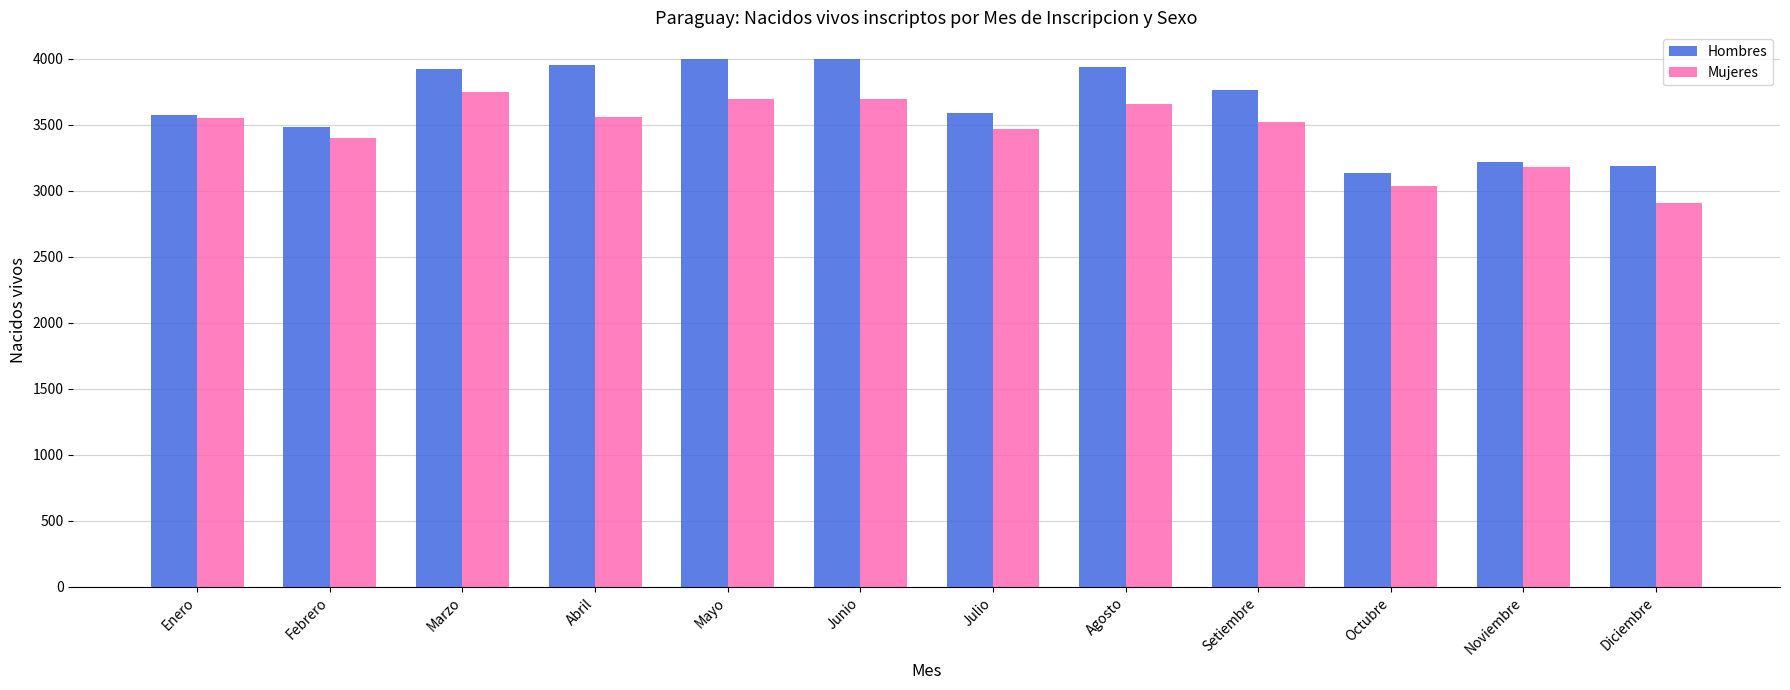

How many bars are there in each group?

2